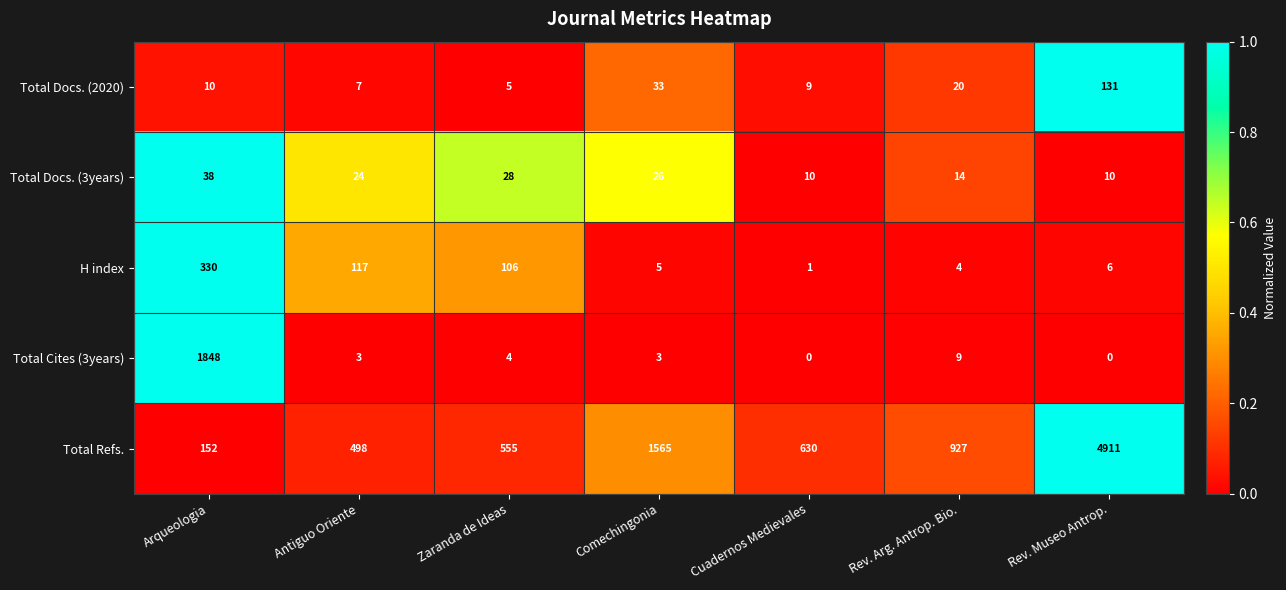

What is the average value of the Total Cites (3years) series?

267